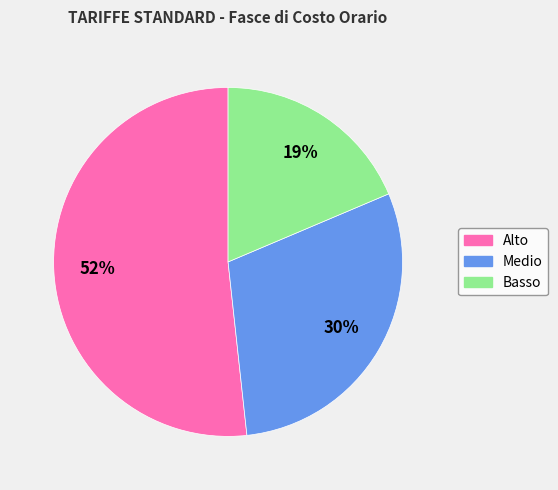

Rank the categories by value from lowest to highest.

Basso, Medio, Alto